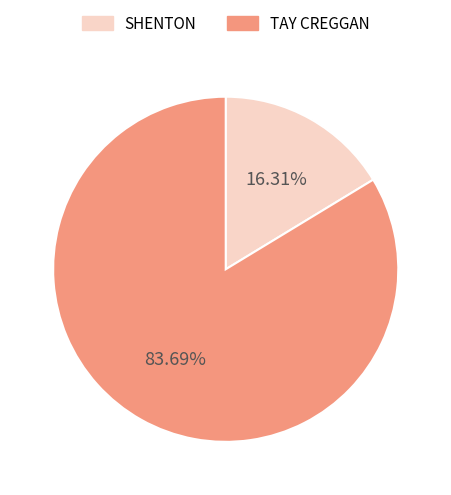

Do SHENTON and TAY CREGGAN together represent more than half of the pie?

Yes